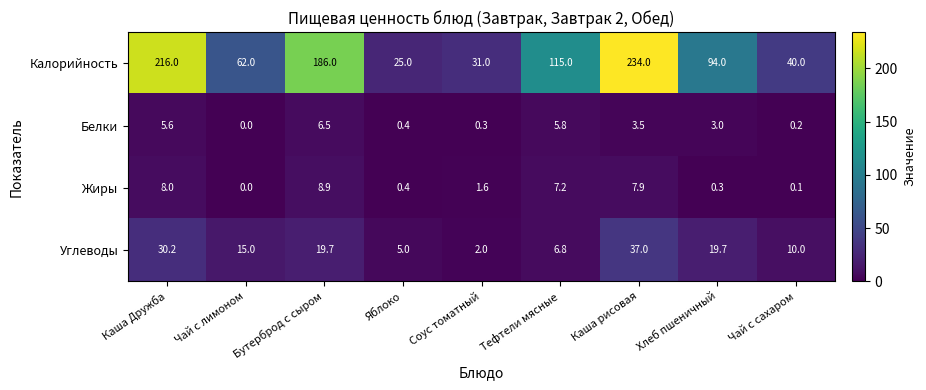

Which series changed the most between Чай с лимоном and Яблоко?

Калорийность